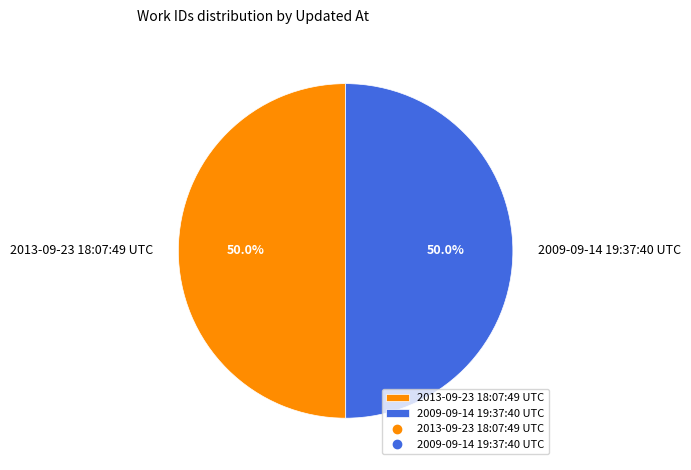

What is the ratio of the value at 2009-09-14 19:37:40 UTC to the value at 2013-09-23 18:07:49 UTC?

1.0